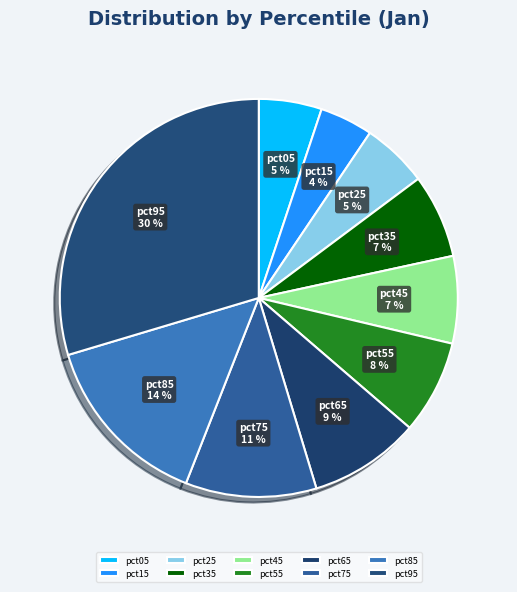

What is the largest slice in the pie chart?

pct95